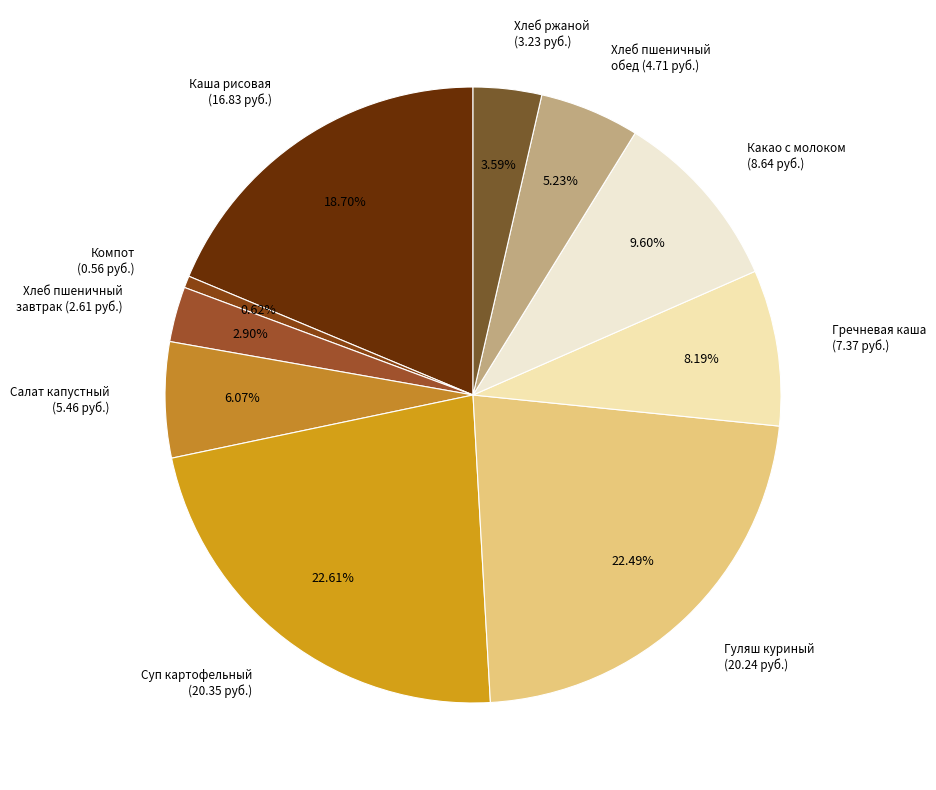

How many slices are in this pie chart?

10